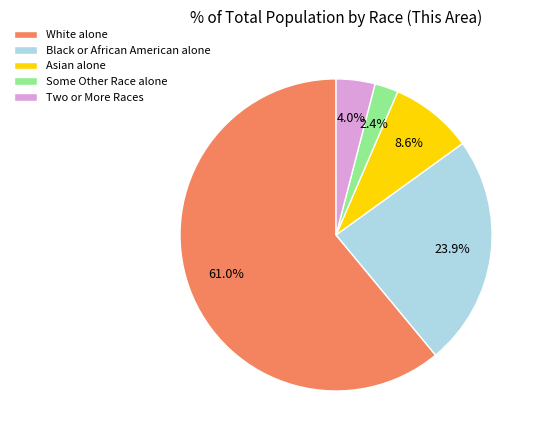

Count the number of slices in the pie.

5